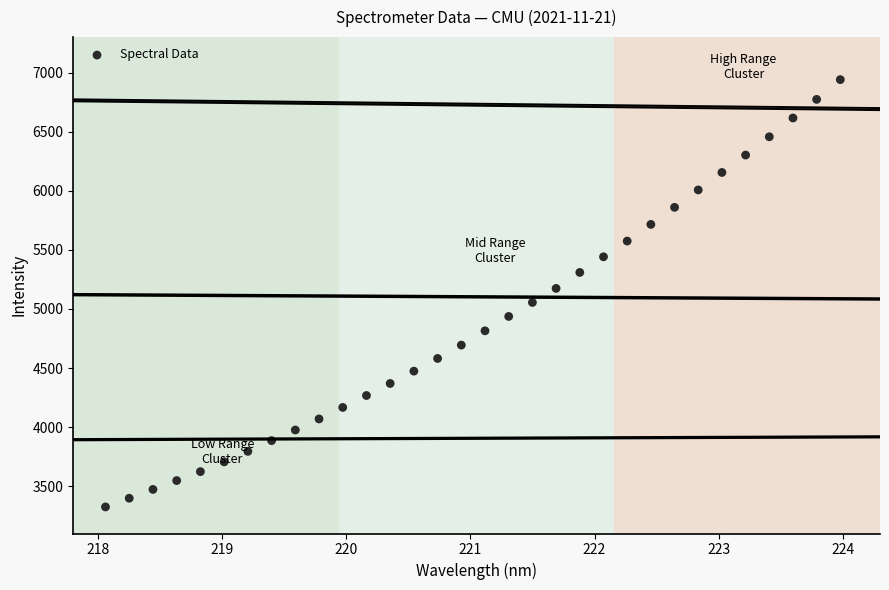

What is the range of Y values (max minus min)?

3615.5